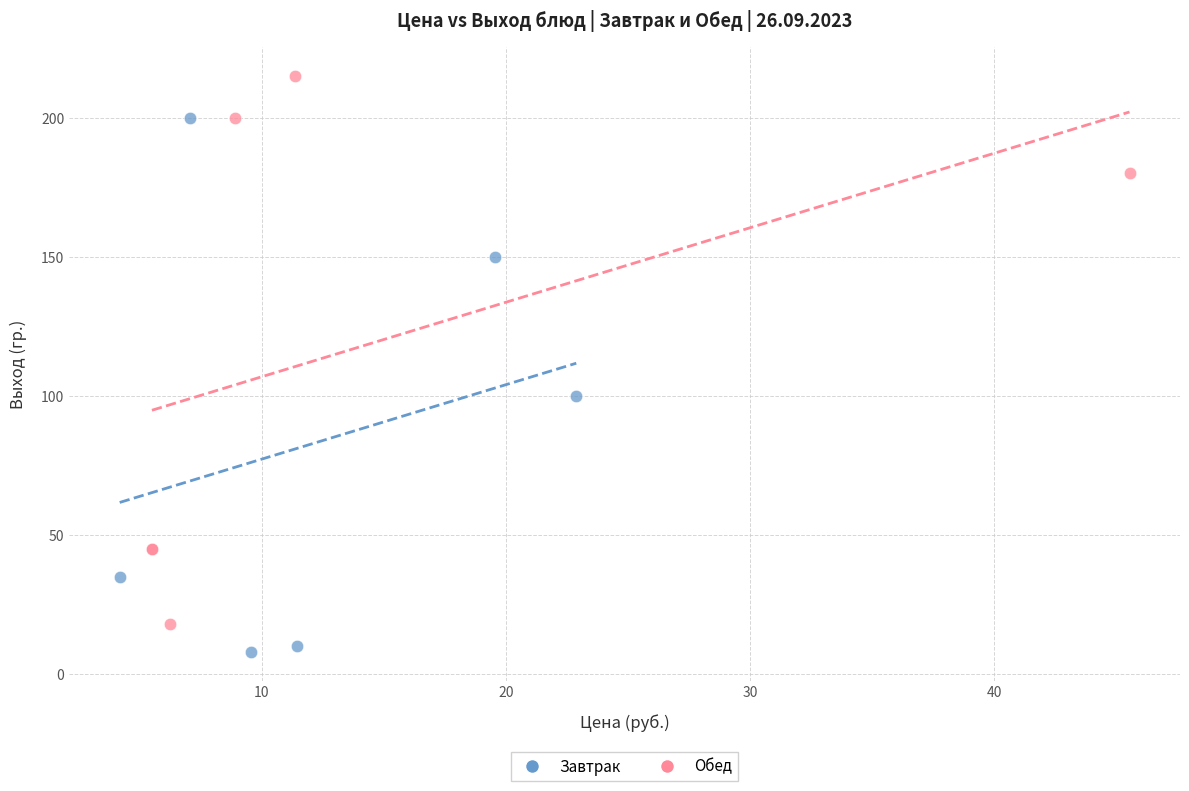

Which series has the widest spread of Y values?

Обед